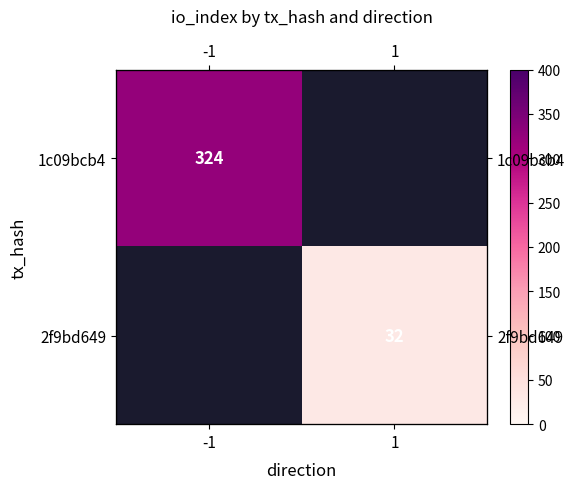

The 1c09bcb4 series shows 324.0 at -1. True or false?

True